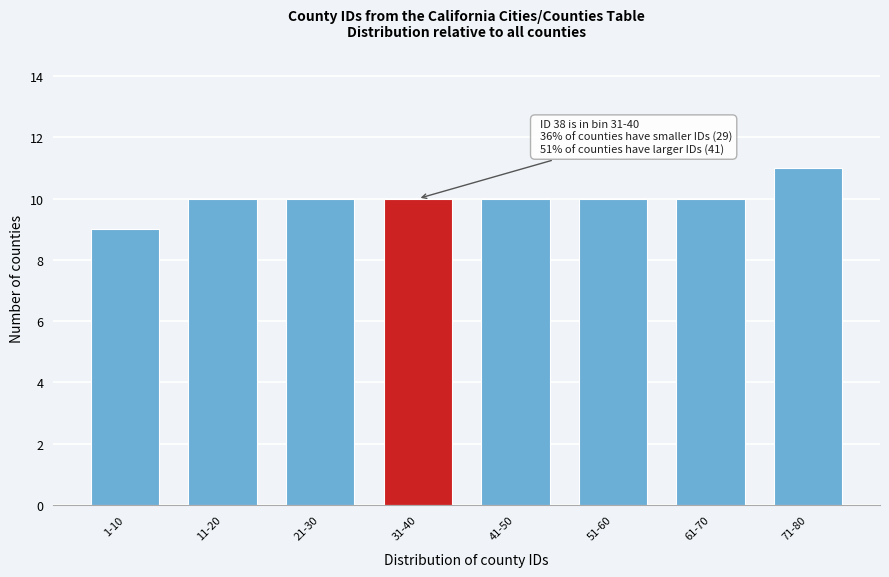

Reading left to right, list all the values displayed in this chart.

1-10=9	11-20=10	21-30=10	31-40=10	41-50=10	51-60=10	61-70=10	71-80=11